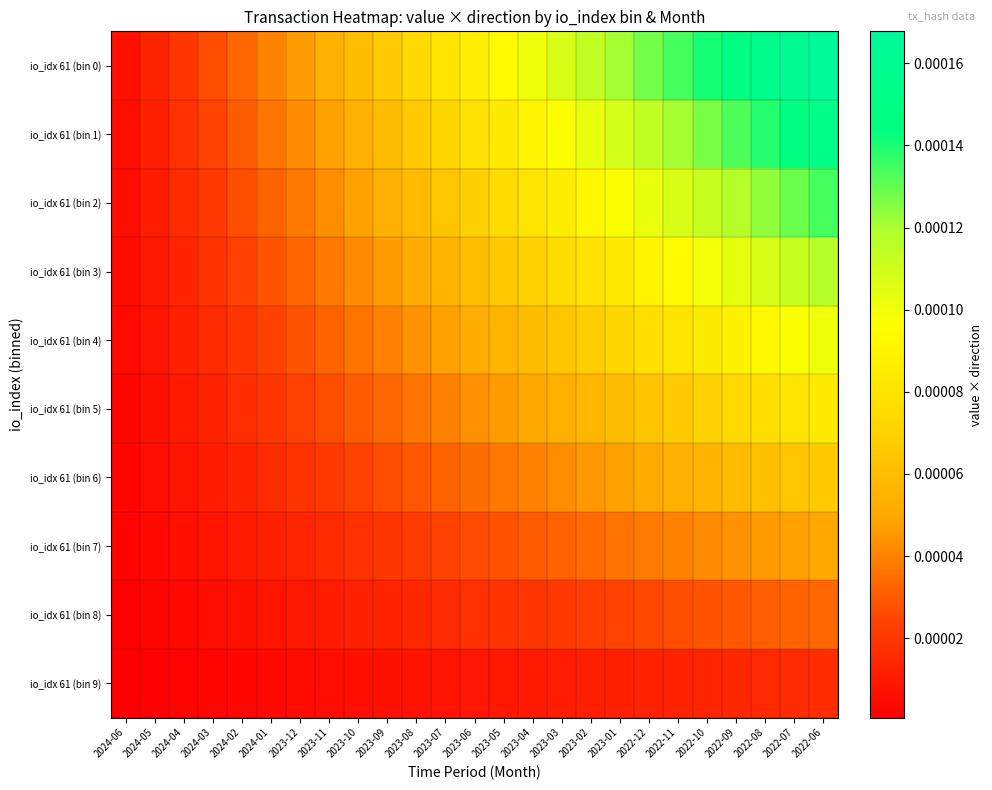

Which category has the highest value across all series?

2022-06